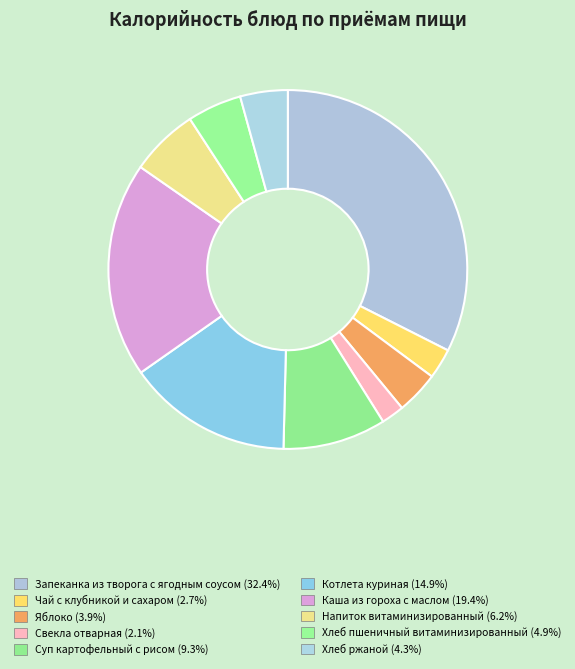

Does Свекла отварная account for over 50% of the chart?

No